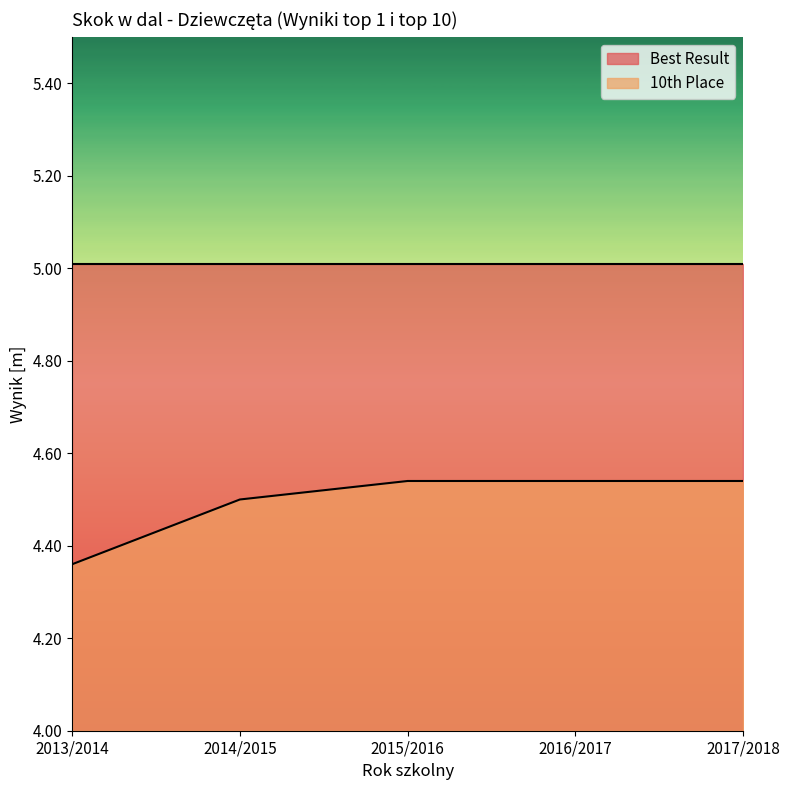

Does the chart display data point markers on the line(s)?

No